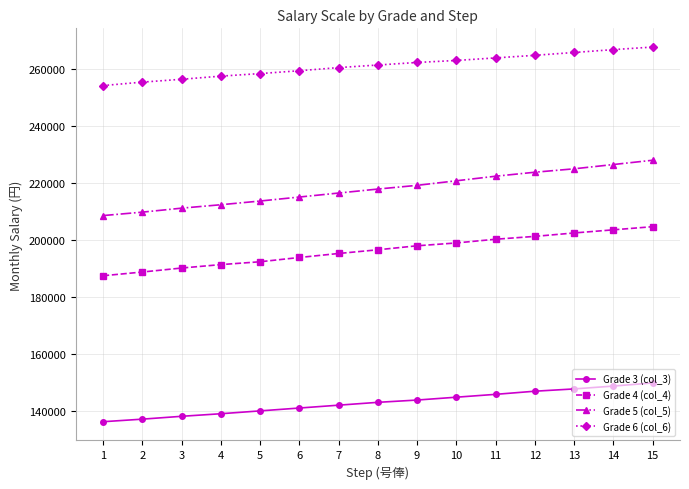

What is the minimum value shown in the chart?

136200